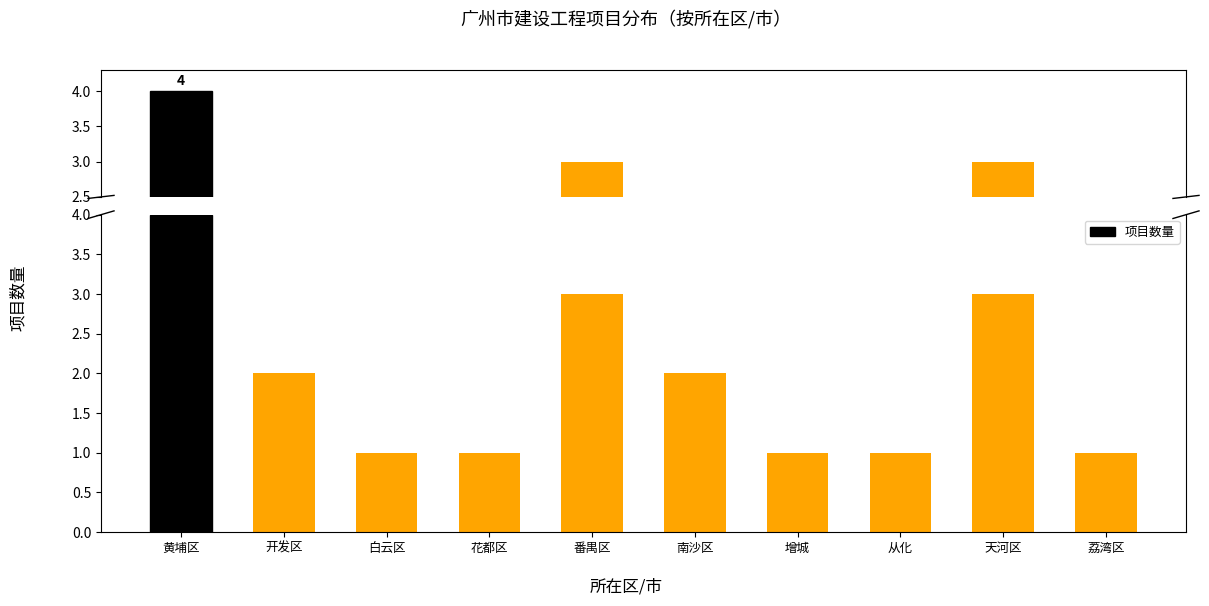

What is the difference between the values at 天河区 and 增城?

2